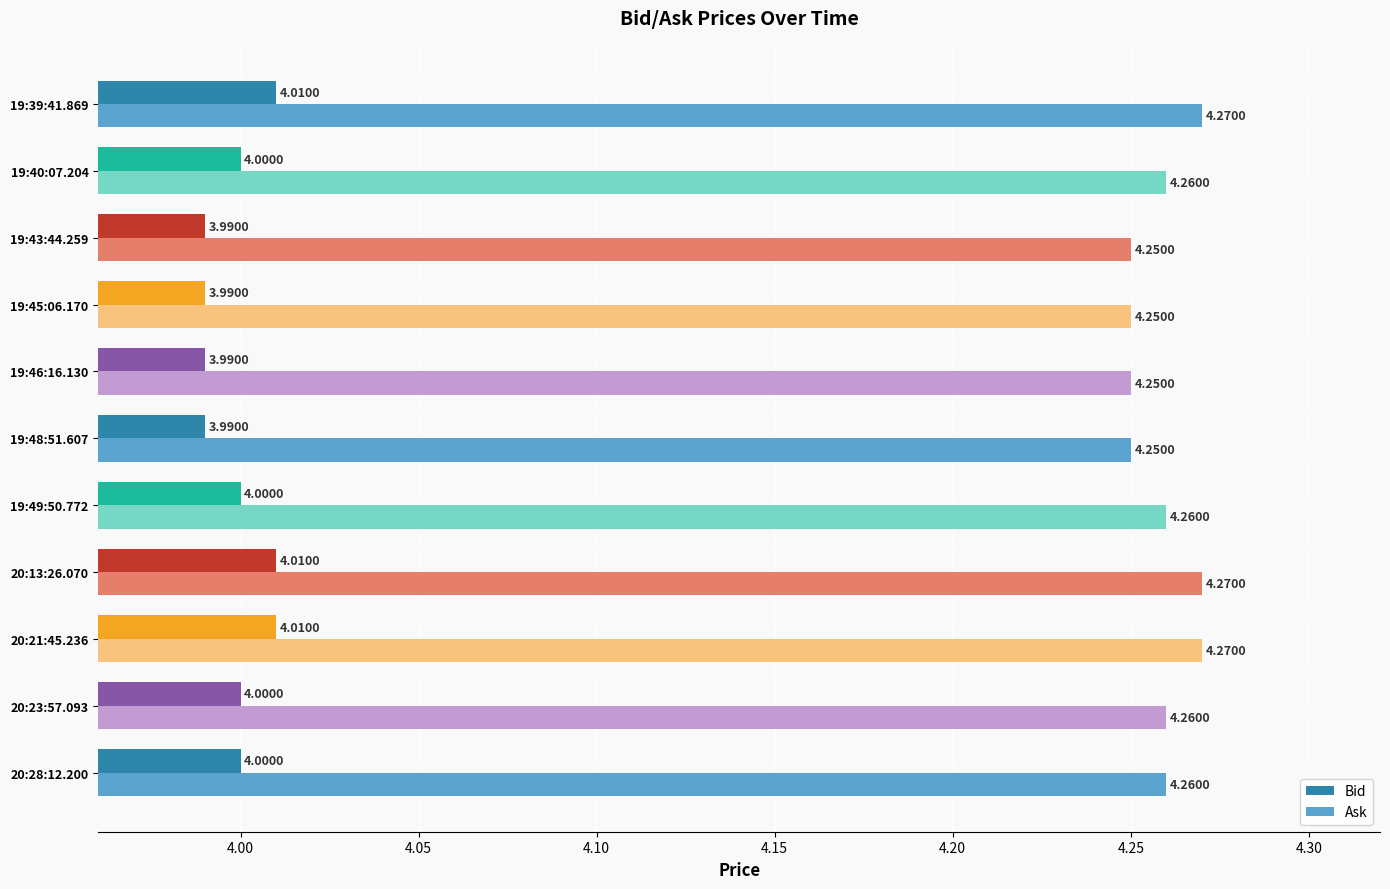

What is the sum of all Bid values?

44.0